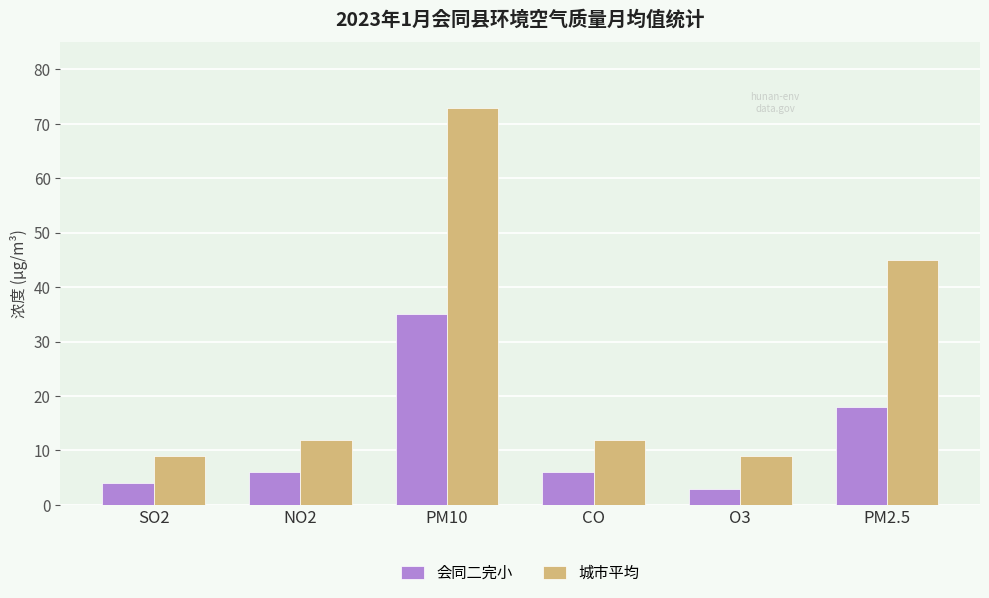

Reading left to right, transcribe all the data shown in this chart.

会同二完小: 4	6	35	6	3	18
城市平均: 9	12	73	12	9	45